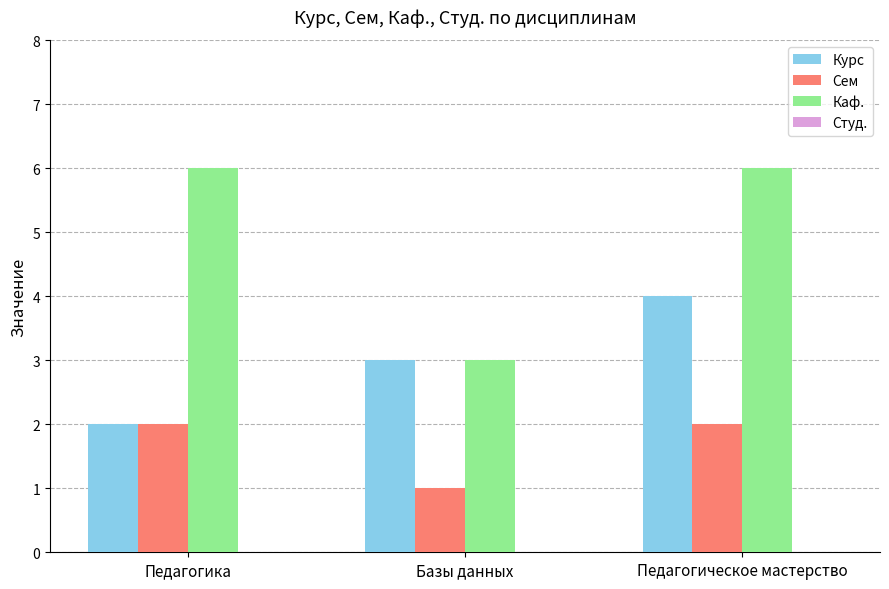

What position from the left is Базы данных?

2